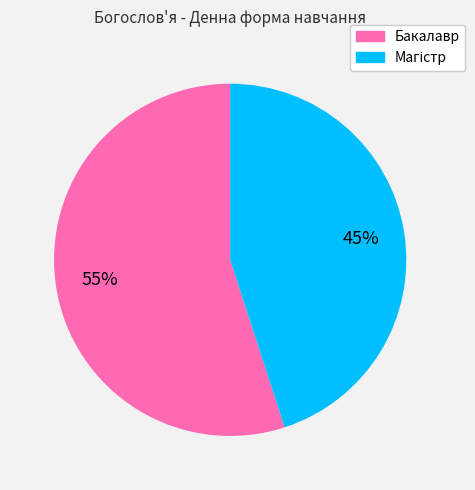

True or false: Бакалавр accounts for 40% of the total.

False